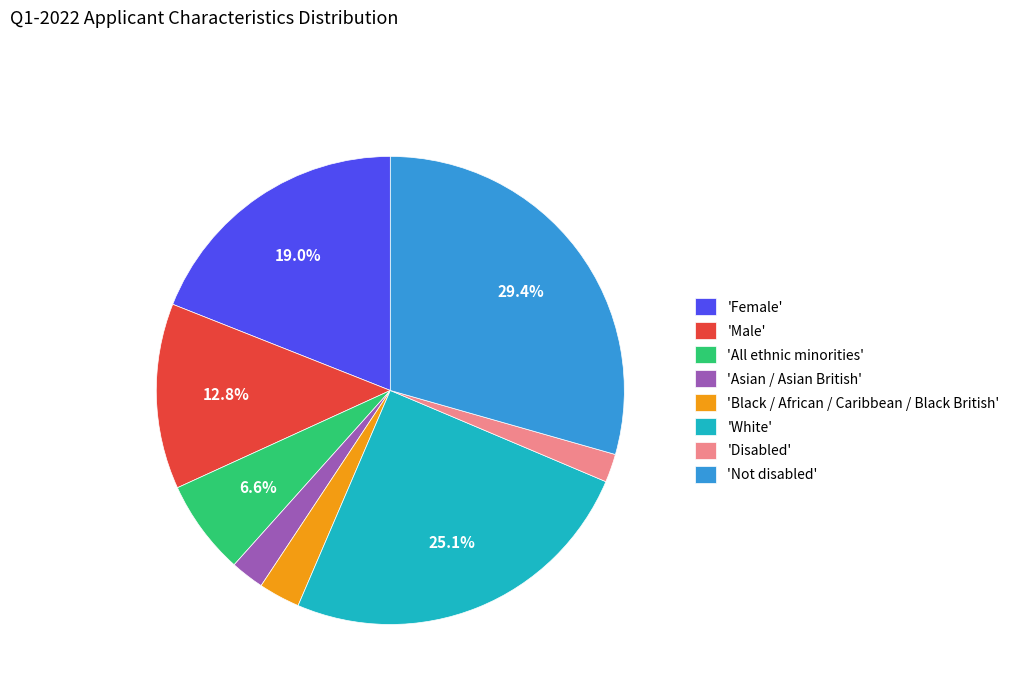

Which slice is the largest?

'Not disabled'